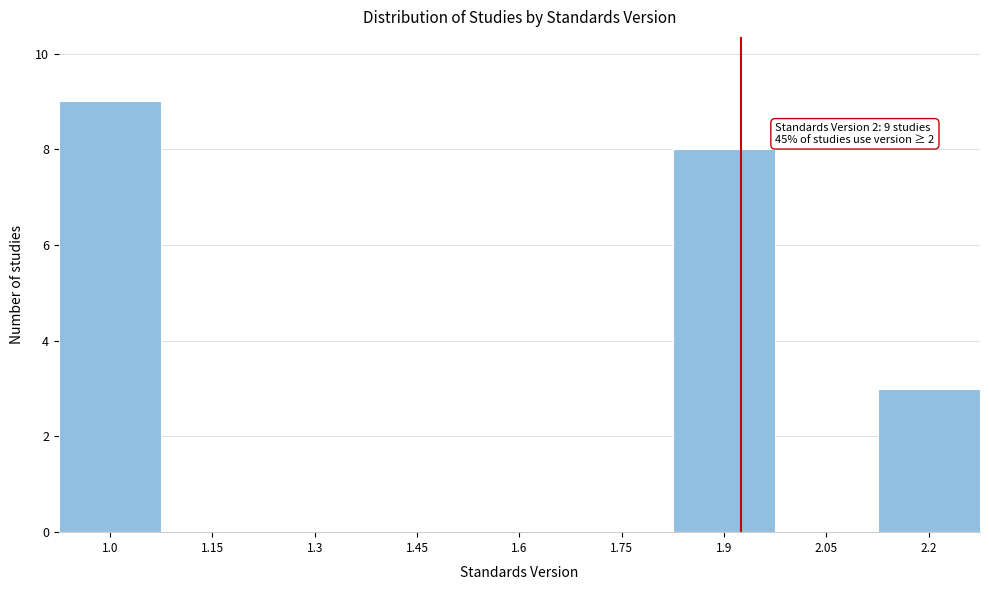

Reading left to right, what are all the values shown in this chart?

1.0=9	1.15=0	1.3=0	1.45=0	1.6=0	1.75=0	1.9=8	2.05=0	2.2=3